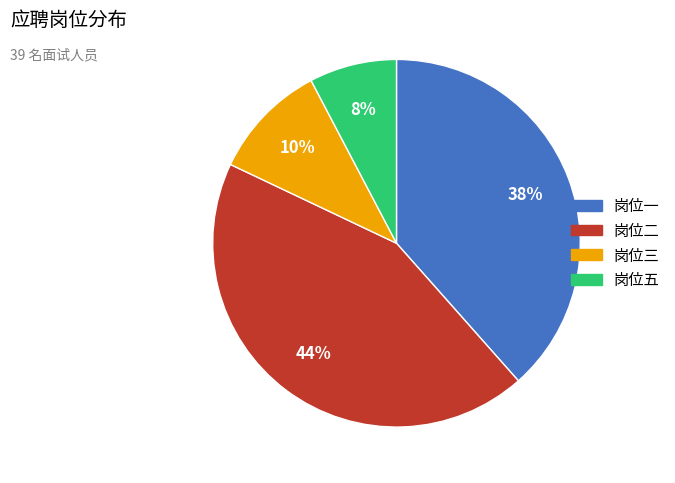

What is the ratio of the value at 岗位三 to the value at 岗位一?

0.3